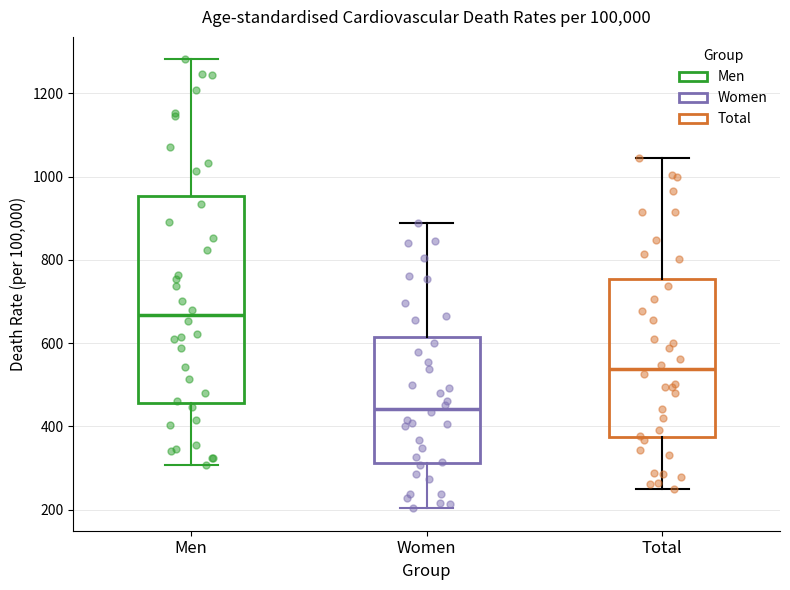

Reading left to right, transcribe this box plot: for each box, give where its median line is, the range the box spans, and where its two whiskers end, as read against the y-axis. The values are not printed on the chart, so give them approximately, as read against the axis.

Men: median 660, box 460 to 960, whiskers 300 to 1280
Women: median 440, box 320 to 620, whiskers 200 to 880
Total: median 540, box 380 to 760, whiskers 260 to 1040